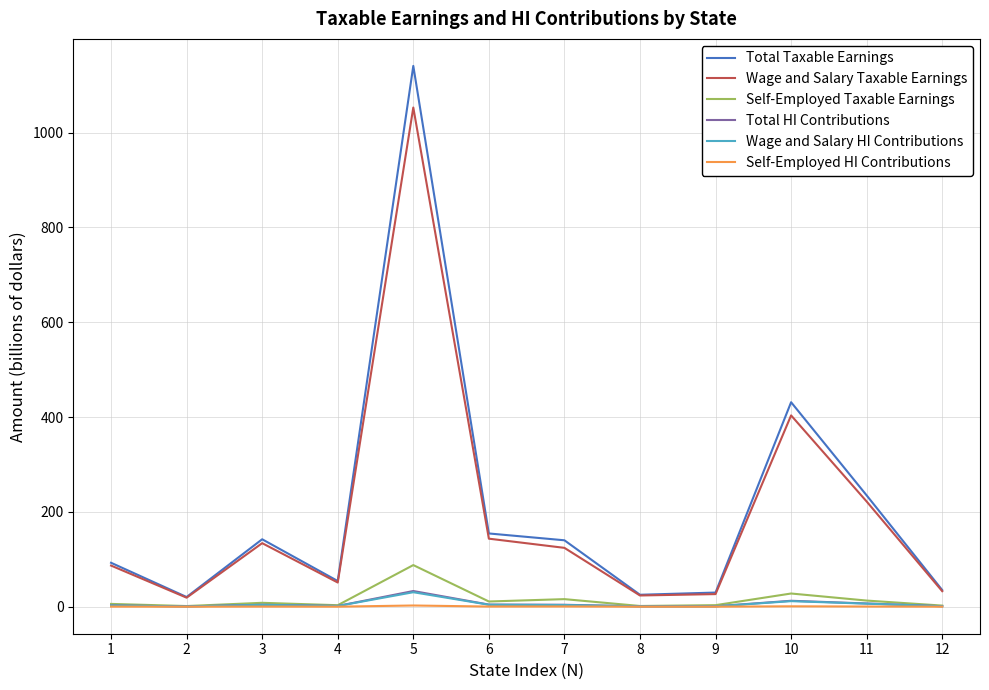

What are all the series names shown in the legend?

Total Taxable Earnings, Wage and Salary Taxable Earnings, Self-Employed Taxable Earnings, Total HI Contributions, Wage and Salary HI Contributions, Self-Employed HI Contributions